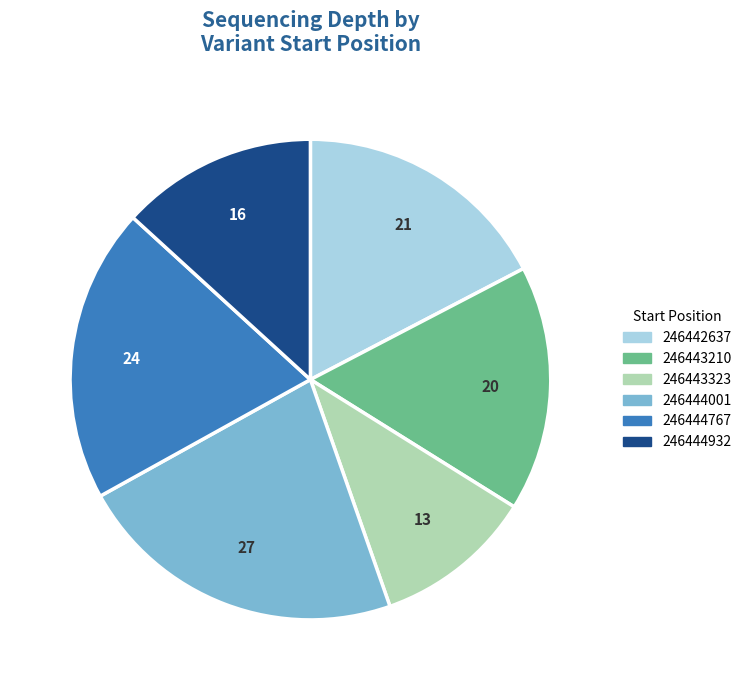

Do 246443323 and 246444932 together represent more than half of the pie?

No